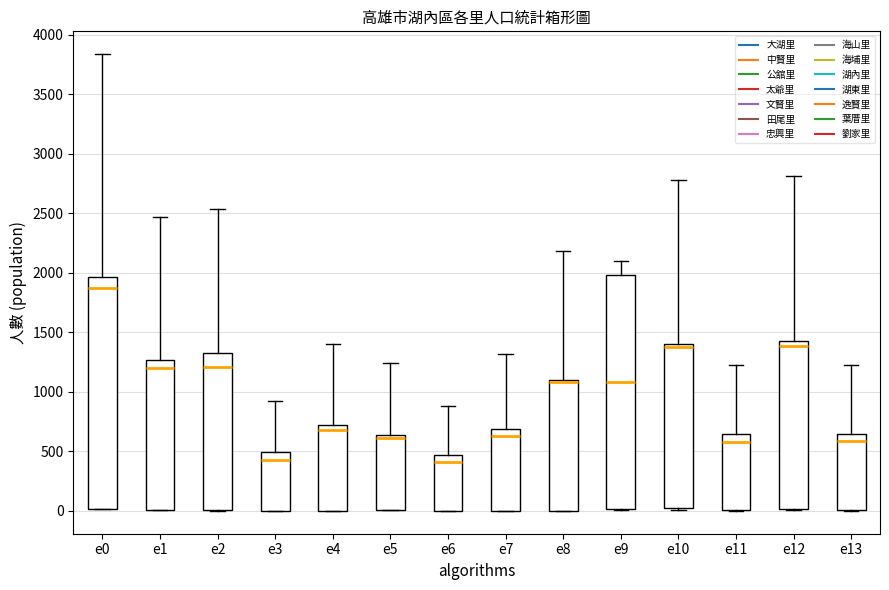

Reading left to right, read every box against the y-axis: the position of its median line, the range the box covers, and the ends of its whiskers. The values are not printed on the chart, so give them approximately, as read against the axis.

e0: median 1850, box 0 to 1950, whiskers 0 to 3850
e1: median 1200, box 0 to 1250, whiskers 0 to 2450
e2: median 1200, box 0 to 1350, whiskers 0 to 2550
e3: median 450, box 0 to 500, whiskers 0 to 900
e4: median 700, box 0 to 750, whiskers 0 to 1400
e5: median 600, box 0 to 650, whiskers 0 to 1250
e6: median 400, box 0 to 450, whiskers 0 to 900
e7: median 650, box 0 to 700, whiskers 0 to 1300
e8: median 1100 (drawn on the box's upper edge), box 0 to 1100, whiskers 0 to 2200
e9: median 1100, box 0 to 2000, whiskers 0 to 2100
e10: median 1400 (just below the box's upper edge), box 0 to 1400, whiskers 0 to 2800
e11: median 600, box 0 to 650, whiskers 0 to 1200
e12: median 1400, box 0 to 1450, whiskers 0 to 2800
e13: median 600, box 0 to 650, whiskers 0 to 1250